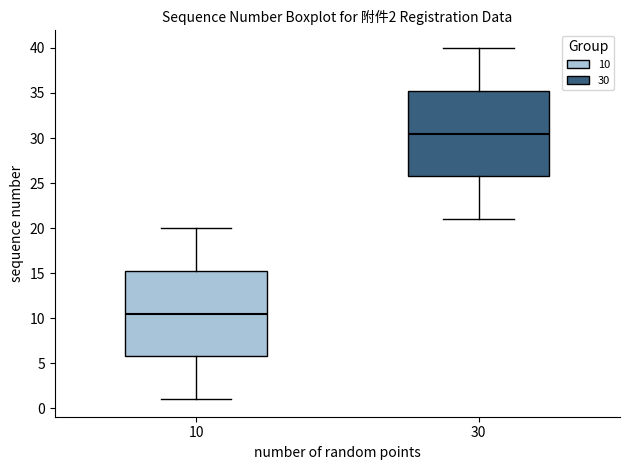

Which box has the lowest median line?

10